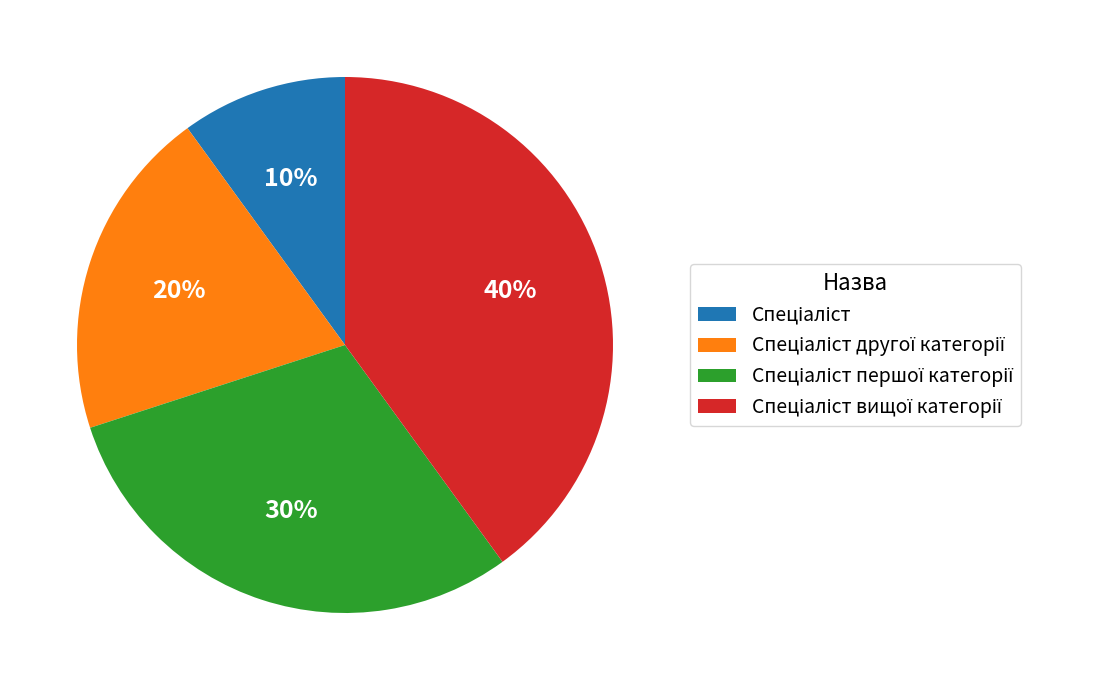

Does any single category account for the majority?

No